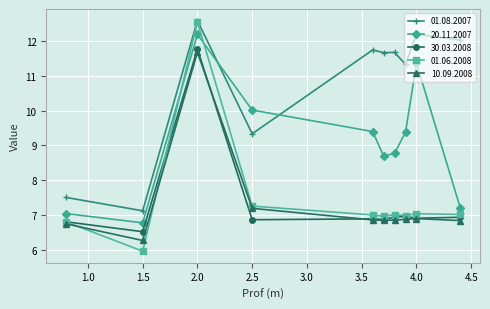

True or false: 30.03.2008 has more than 0 points higher than both neighbors.

True